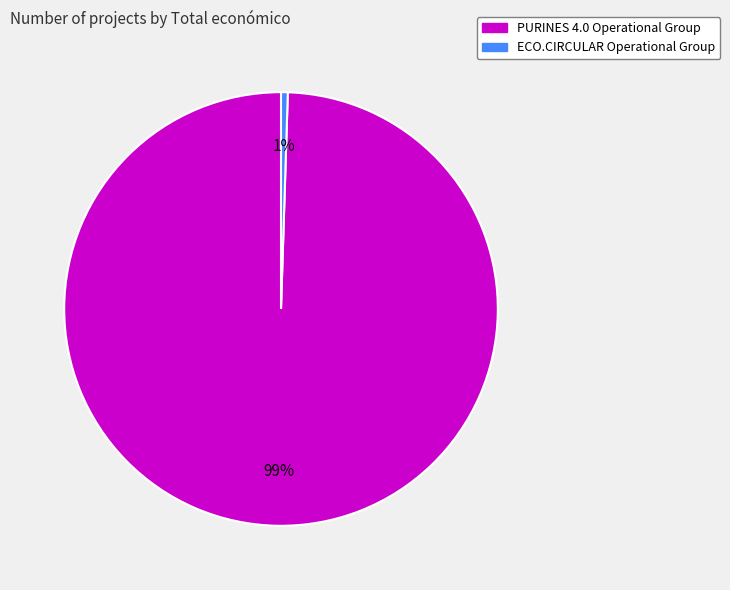

To the nearest percent, what is the average slice percentage?

50%